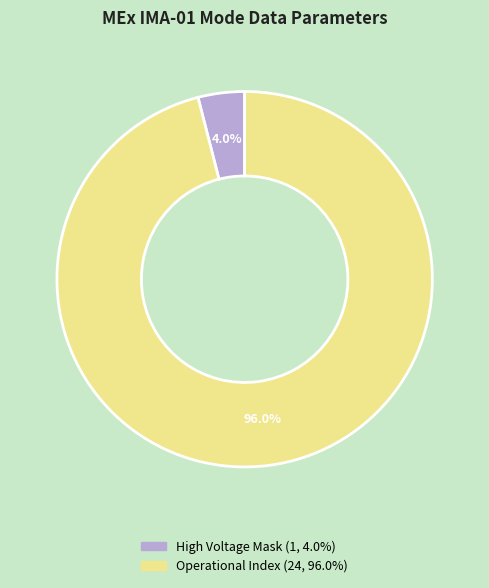

Does any single category account for the majority?

Yes